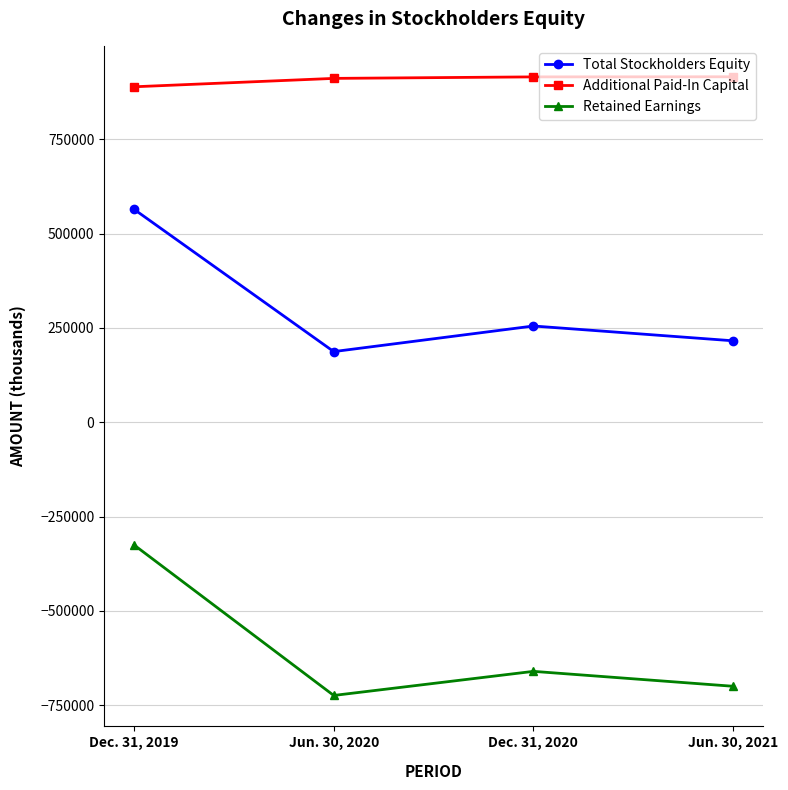

What are all the series names shown in the legend?

Total Stockholders Equity, Additional Paid-In Capital, Retained Earnings